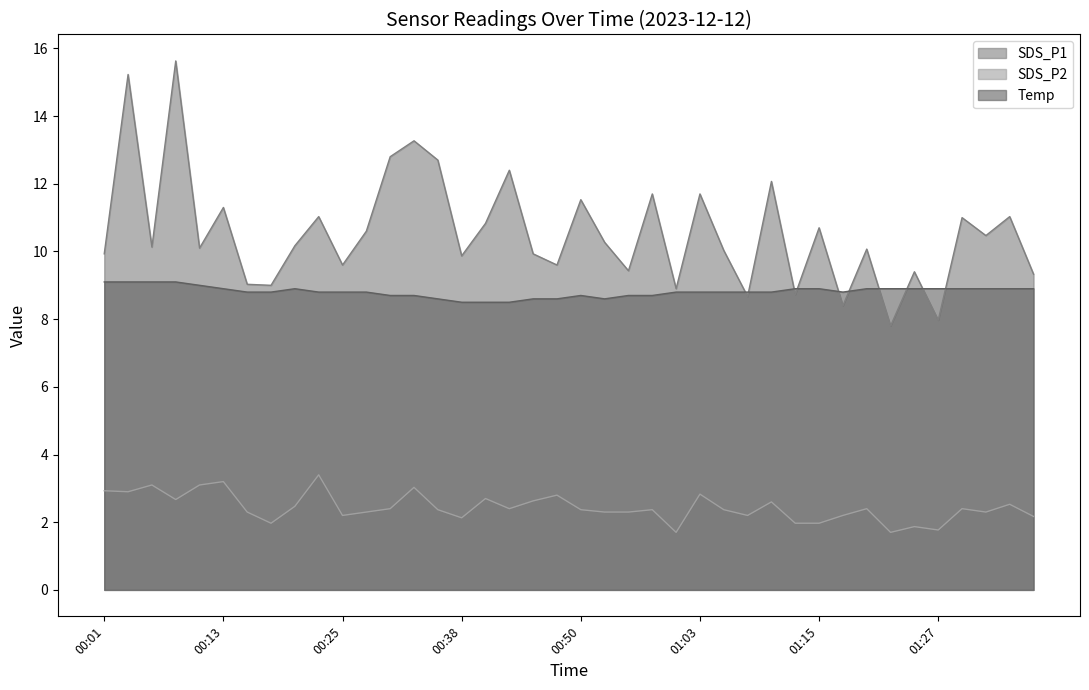

What is the difference between the highest and lowest values at 00:13?

8.1